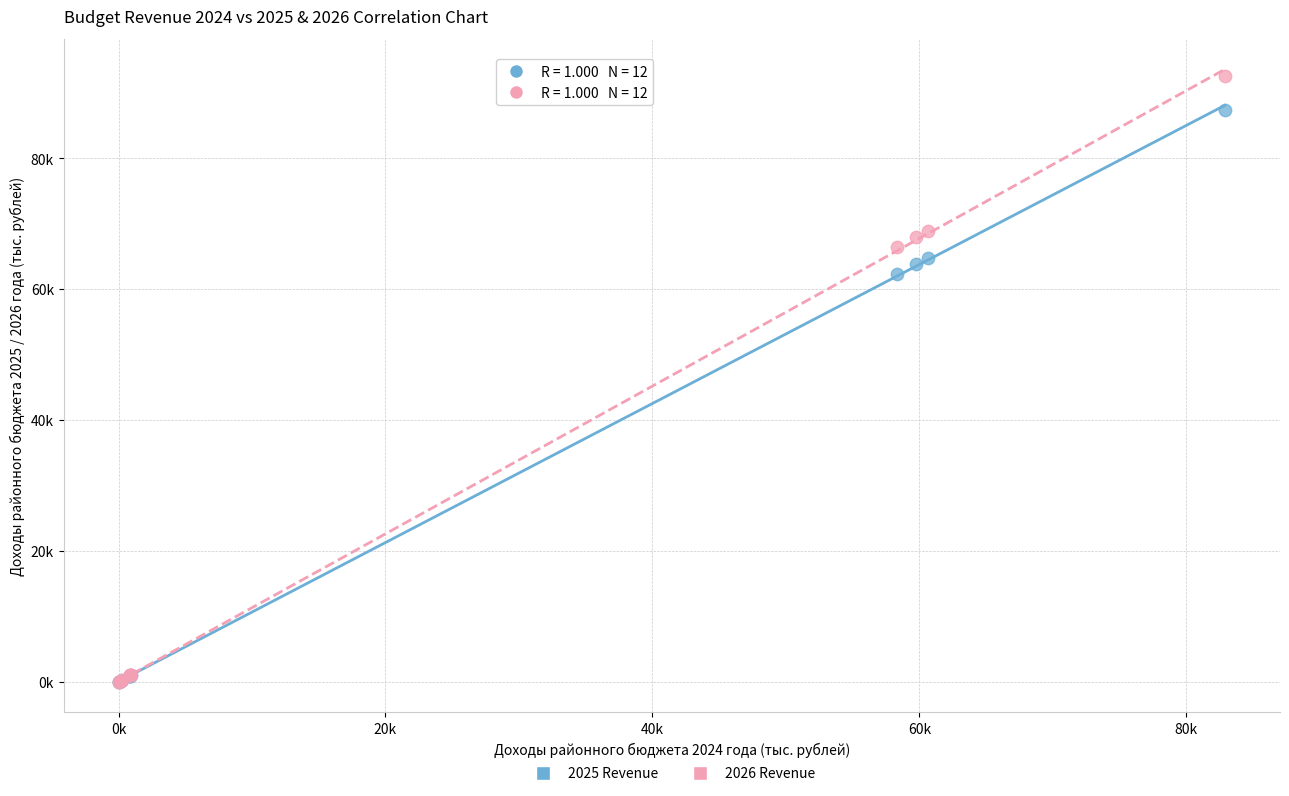

What are all the series names shown in the legend?

2025 Revenue, 2026 Revenue